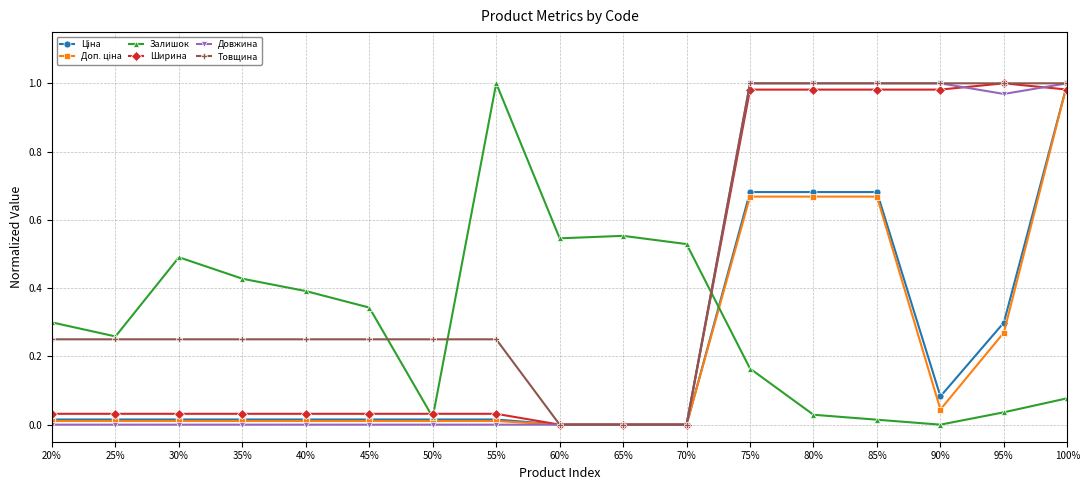

At how many categories does at least one series exceed 0?

17